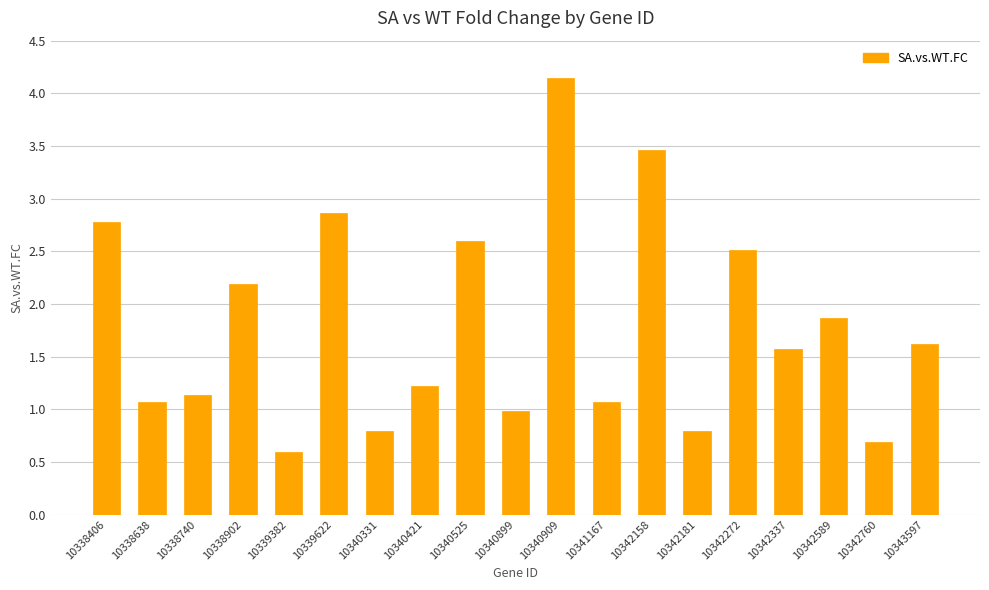

Which has a higher value, 10340899 or 10342272?

10342272